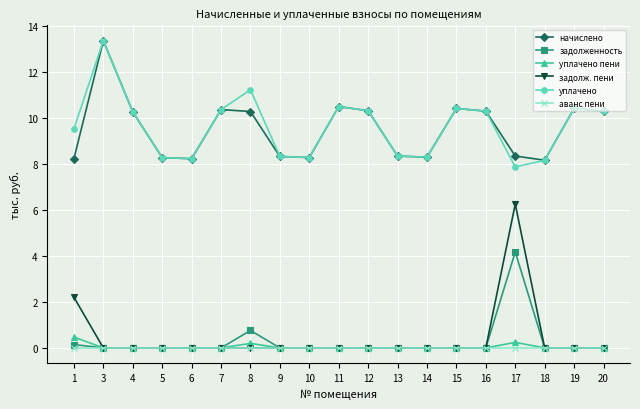

What is the sum of all задолженность values?

5.1